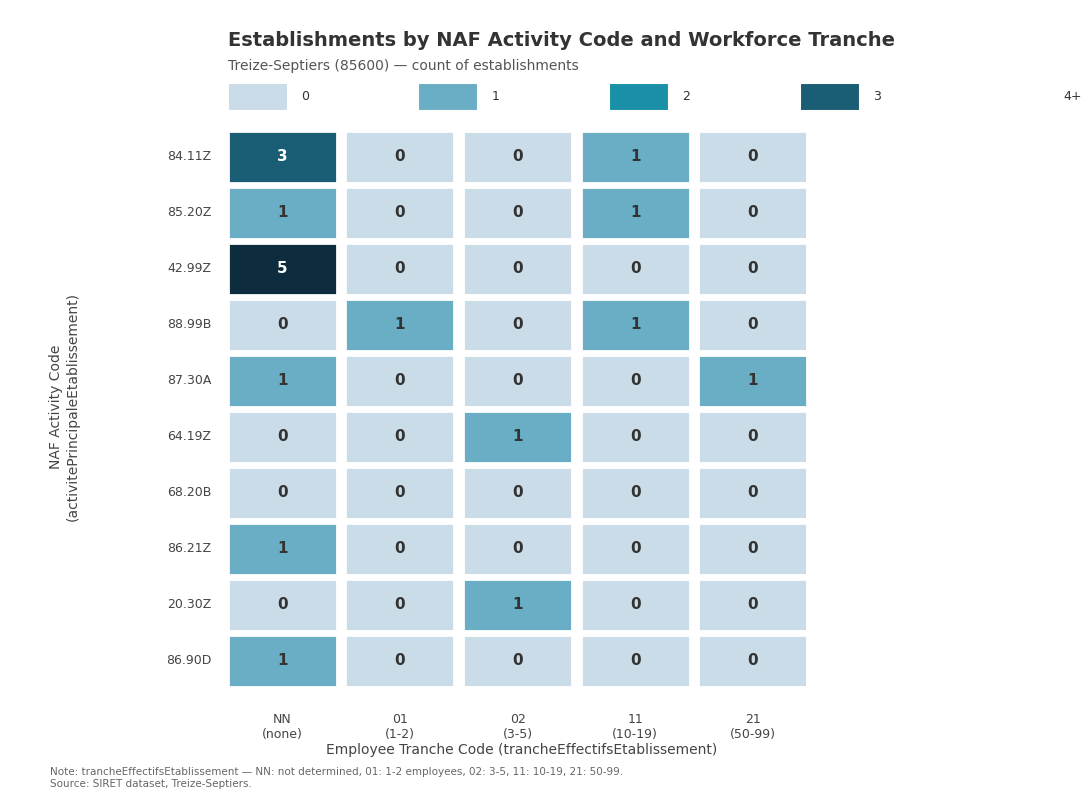

Reading right to left, extract all data points from this chart.

84.11Z: 01=0	21=0	02=0	11=1	NN=3
85.20Z: 01=0	21=0	02=0	11=1	NN=1
42.99Z: 01=0	21=0	02=0	11=0	NN=5
88.99B: 01=1	21=0	02=0	11=1	NN=0
87.30A: 01=0	21=1	02=0	11=0	NN=1
64.19Z: 01=0	21=0	02=1	11=0	NN=0
68.20B: 01=0	21=0	02=0	11=0	NN=0
86.21Z: 01=0	21=0	02=0	11=0	NN=1
20.30Z: 01=0	21=0	02=1	11=0	NN=0
86.90D: 01=0	21=0	02=0	11=0	NN=1